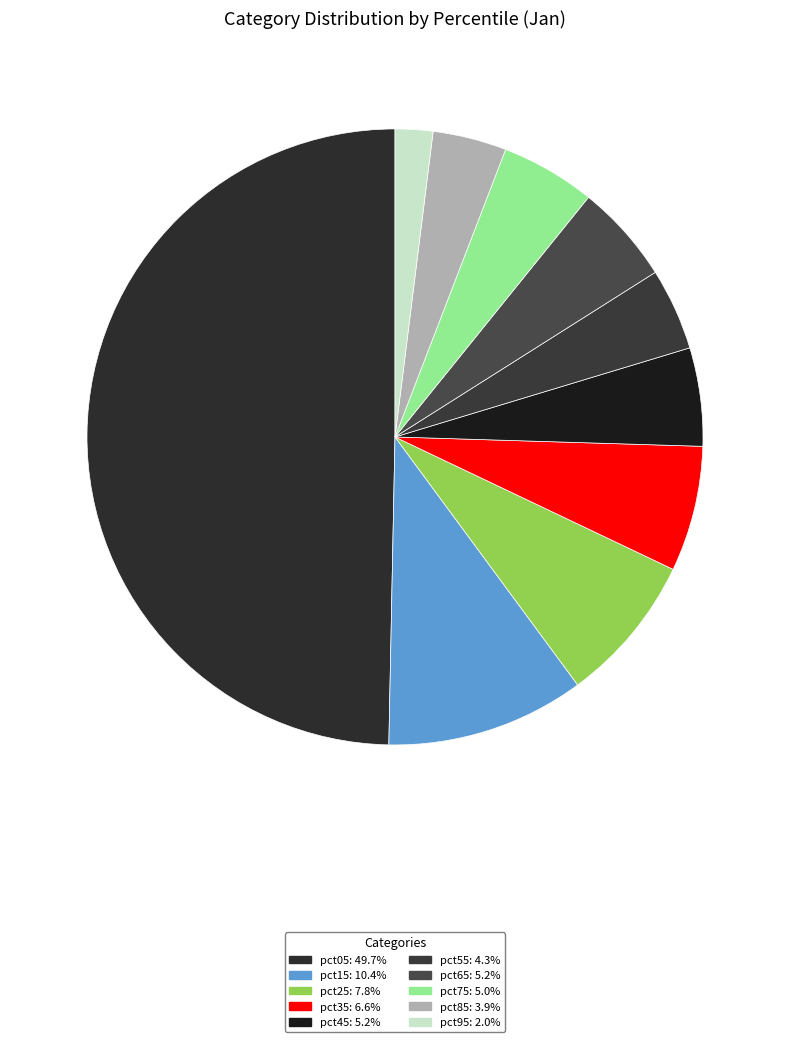

How many slices are in this pie chart?

10